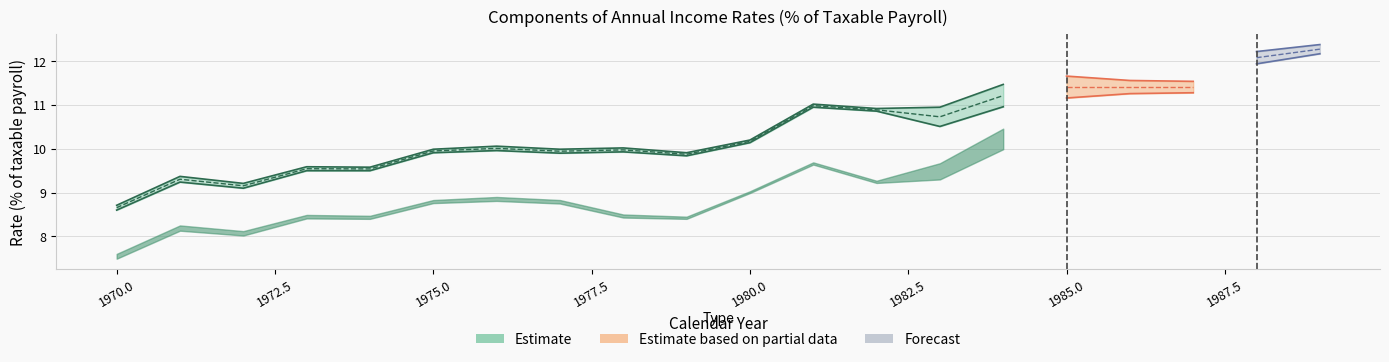

What is the minimum value for OASI Payroll tax?

7.5